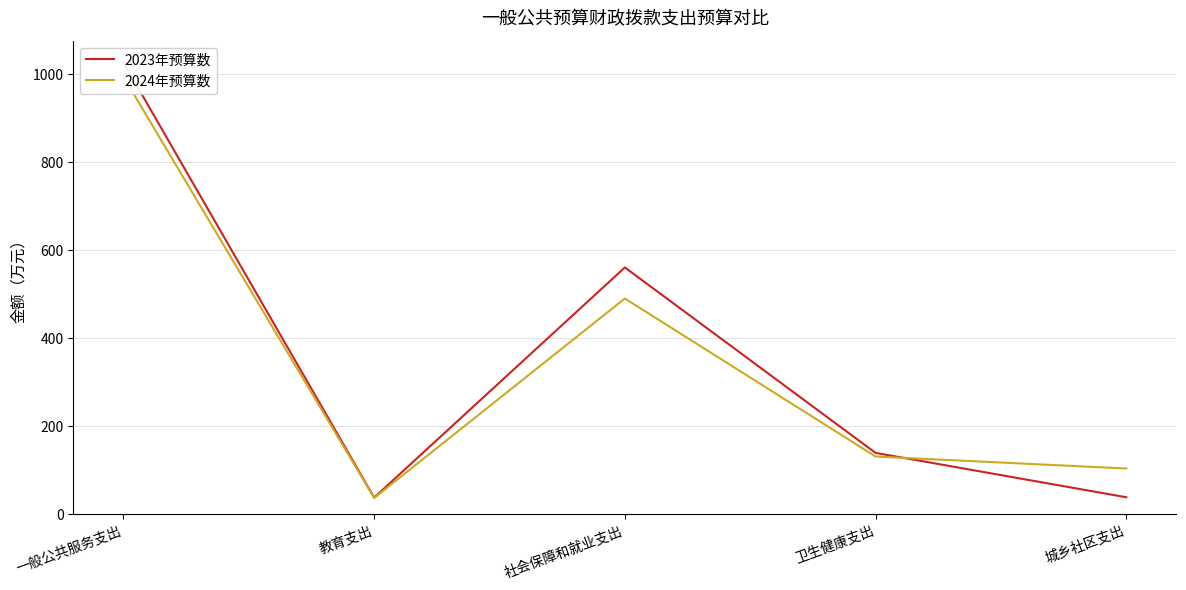

What is the difference between the 2024年预算数 values at 城乡社区支出 and 卫生健康支出?

27.2